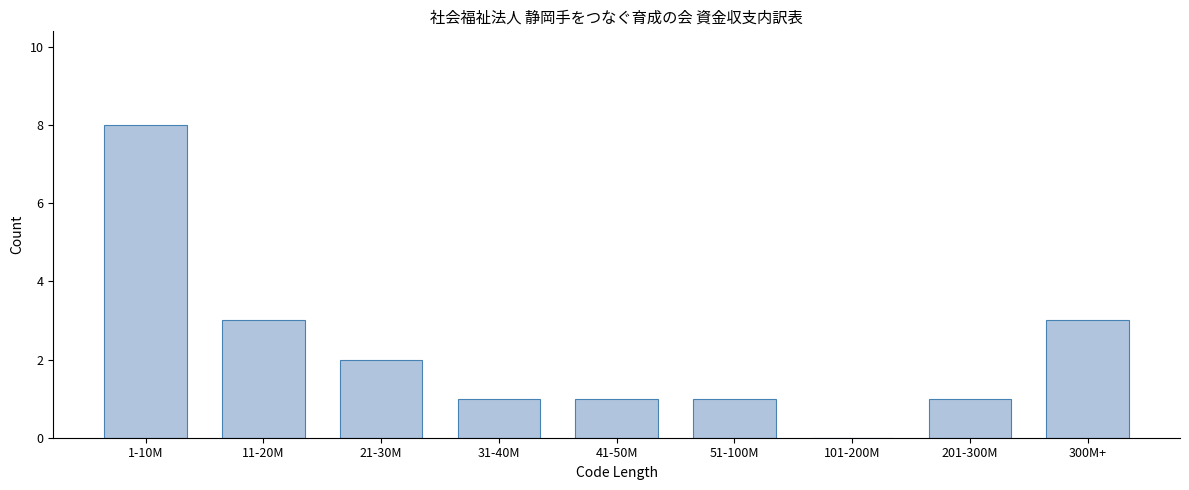

Reading left to right, what are all the values shown in this chart?

1-10M=8	11-20M=3	21-30M=2	31-40M=1	41-50M=1	51-100M=1	101-200M=0	201-300M=1	300M+=3